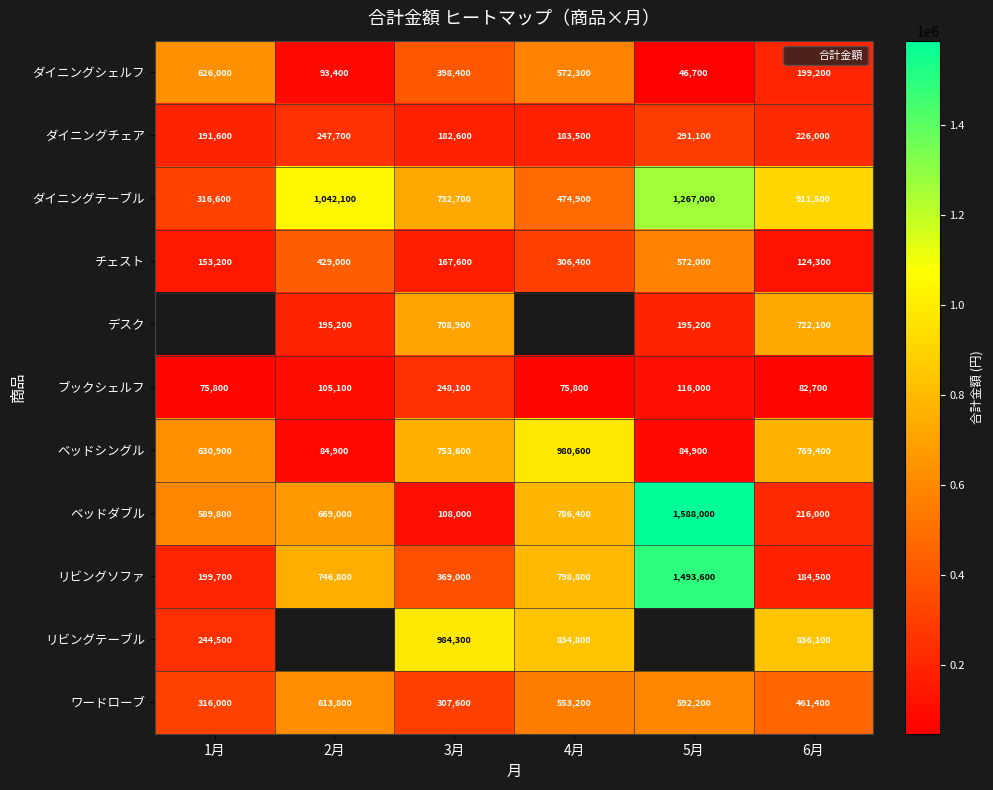

Where does the ベッドシングル series first go above 753600?

4月